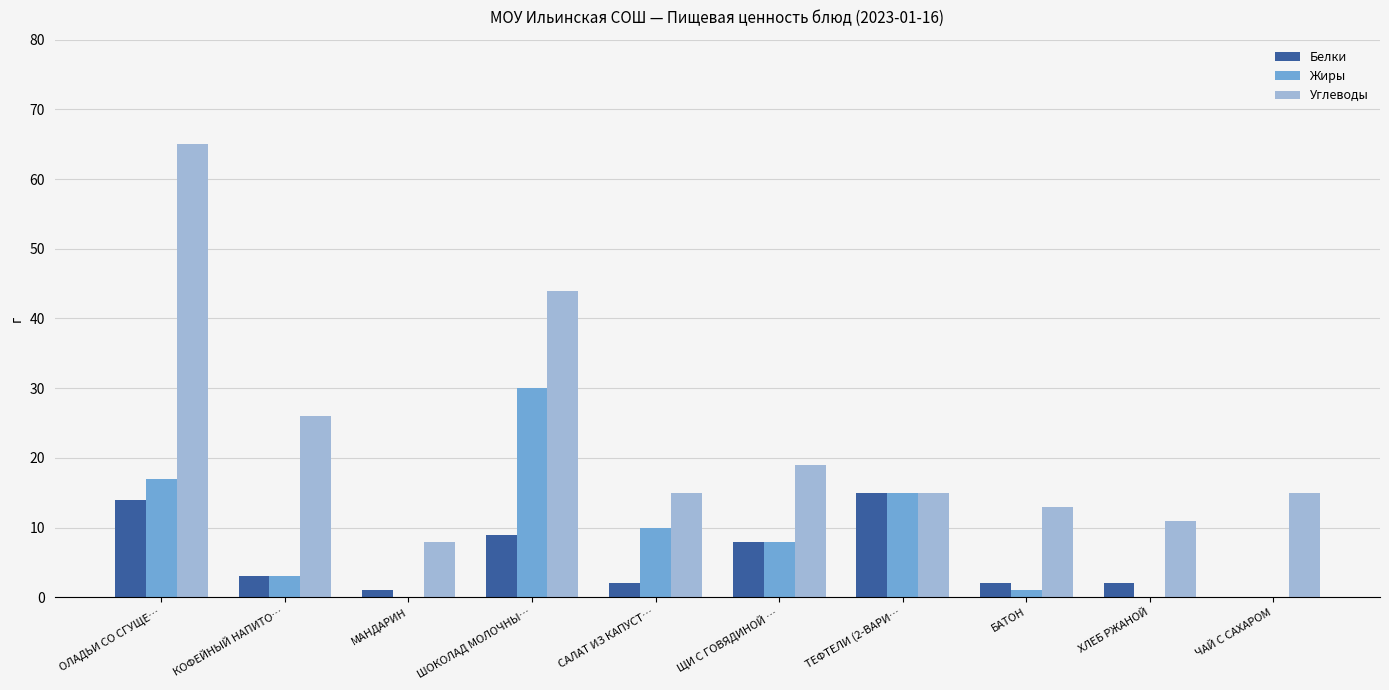

Is it true that Белки equals 2 at САЛАТ ИЗ КАПУСТ…?

True